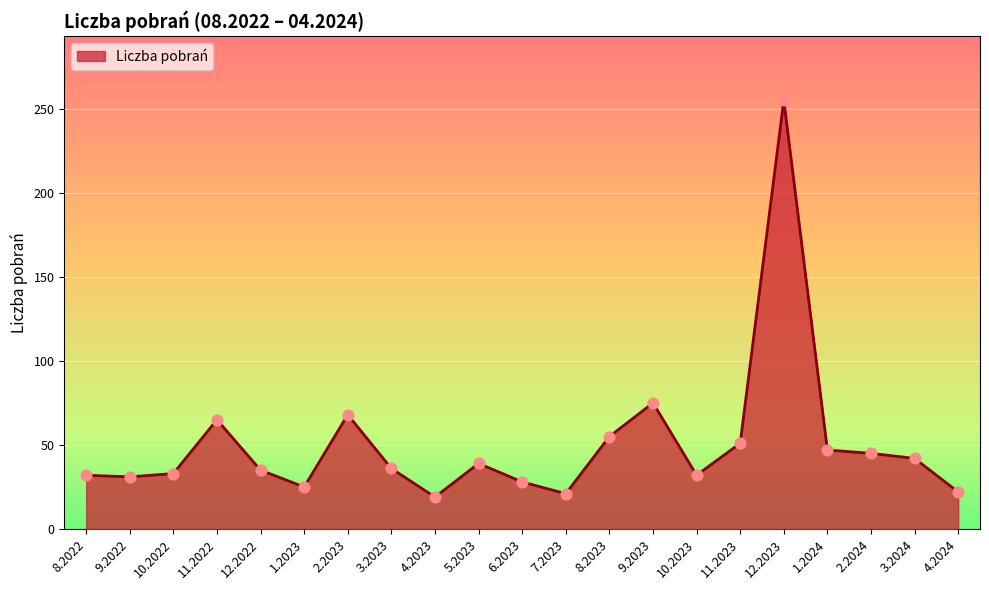

What is the ratio of the value at 5.2023 to the value at 3.2024?

0.9